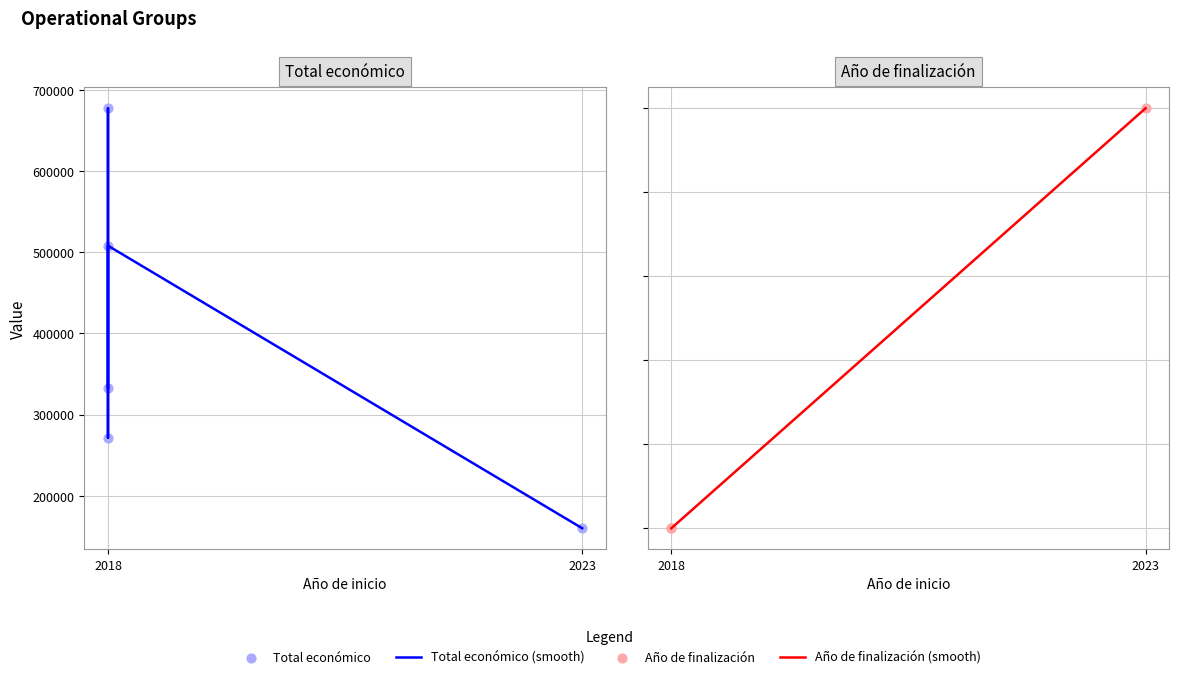

At which category is the sum across all series the highest?

2018